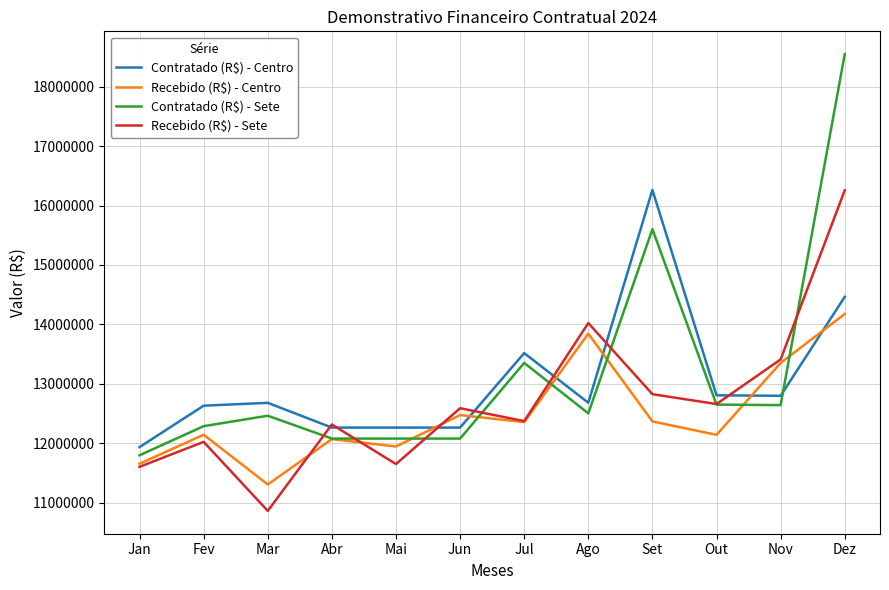

What is the approximate value of Recebido (R$) - Centro at Jun?

12472354.4